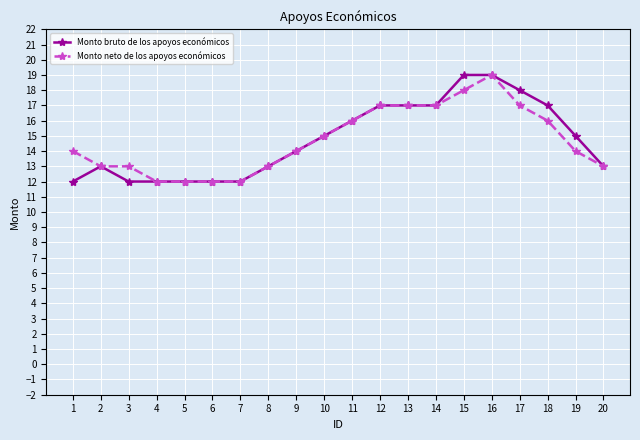

What is the sum of the Monto bruto de los apoyos económicos values at 6 and 15?

31